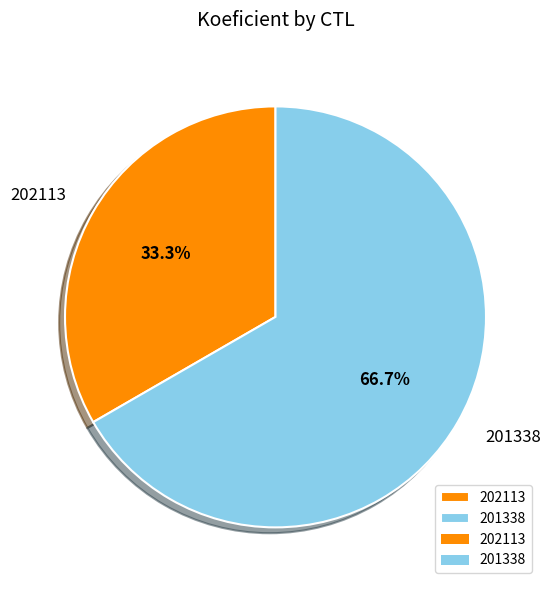

How many slices are in this pie chart?

2